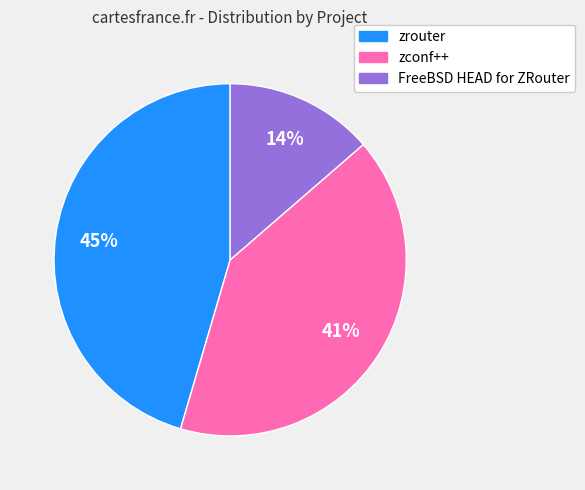

Which slice is the largest?

zrouter